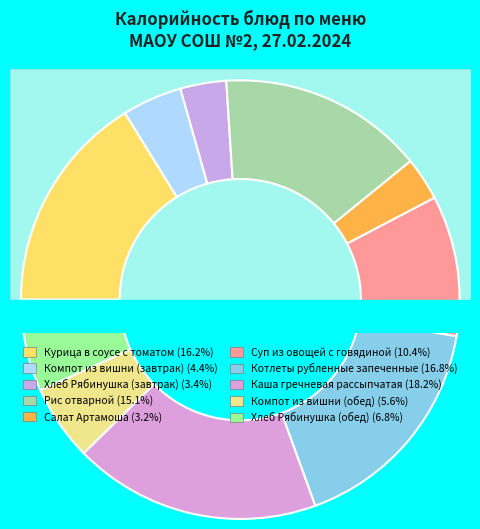

To the nearest percent, what is the average slice percentage?

10%